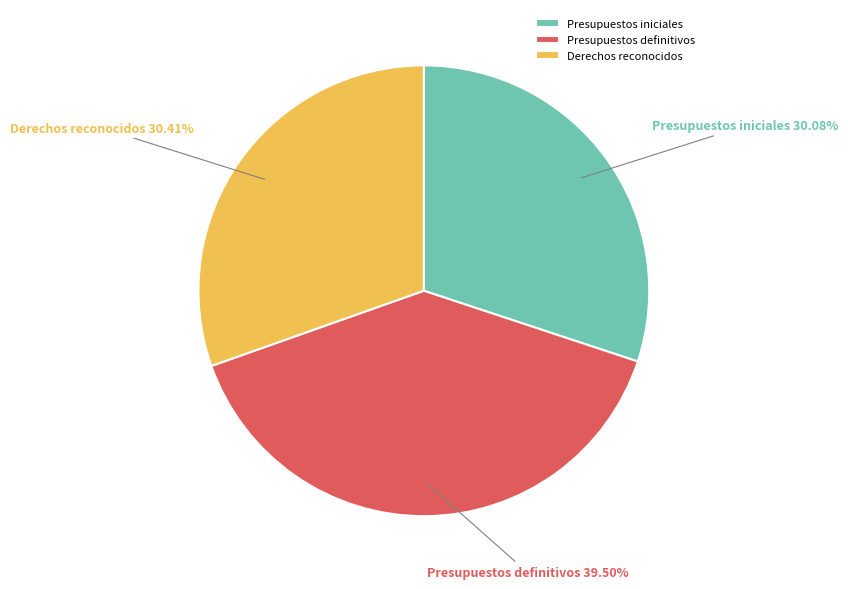

How many segments does this pie chart have?

3